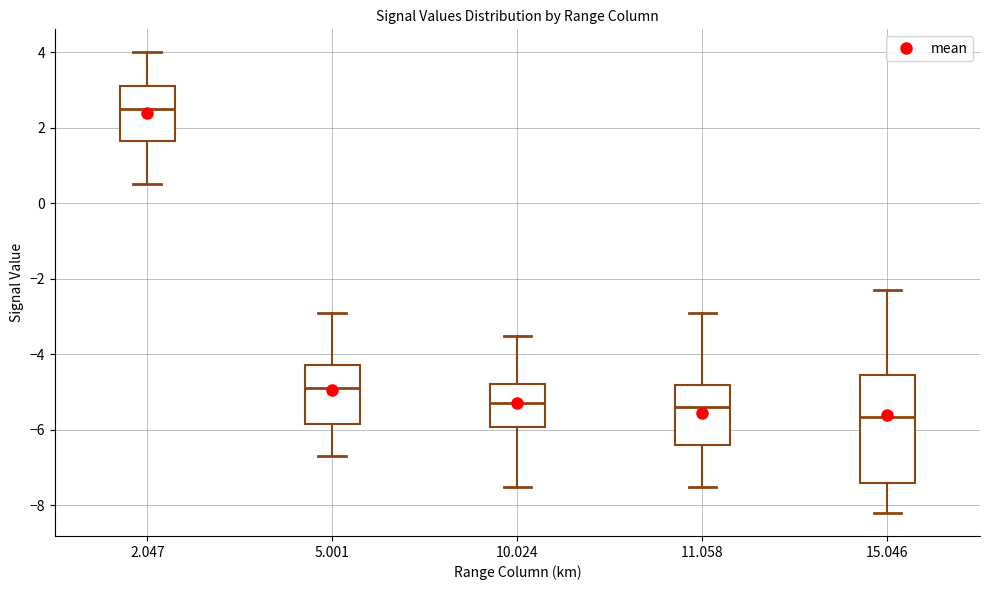

Reading left to right, read every box against the y-axis: the position of its median line, the range the box covers, and the ends of its whiskers. The values are not printed on the chart, so give them approximately, as read against the axis.

2.047: median 2.6, box 1.6 to 3.2, whiskers 0.6 to 4.0
5.001: median -4.8, box -5.8 to -4.2, whiskers -6.6 to -2.8
10.024: median -5.2, box -6.0 to -4.8, whiskers -7.4 to -3.4
11.058: median -5.4, box -6.4 to -4.8, whiskers -7.4 to -2.8
15.046: median -5.6, box -7.4 to -4.6, whiskers -8.2 to -2.2